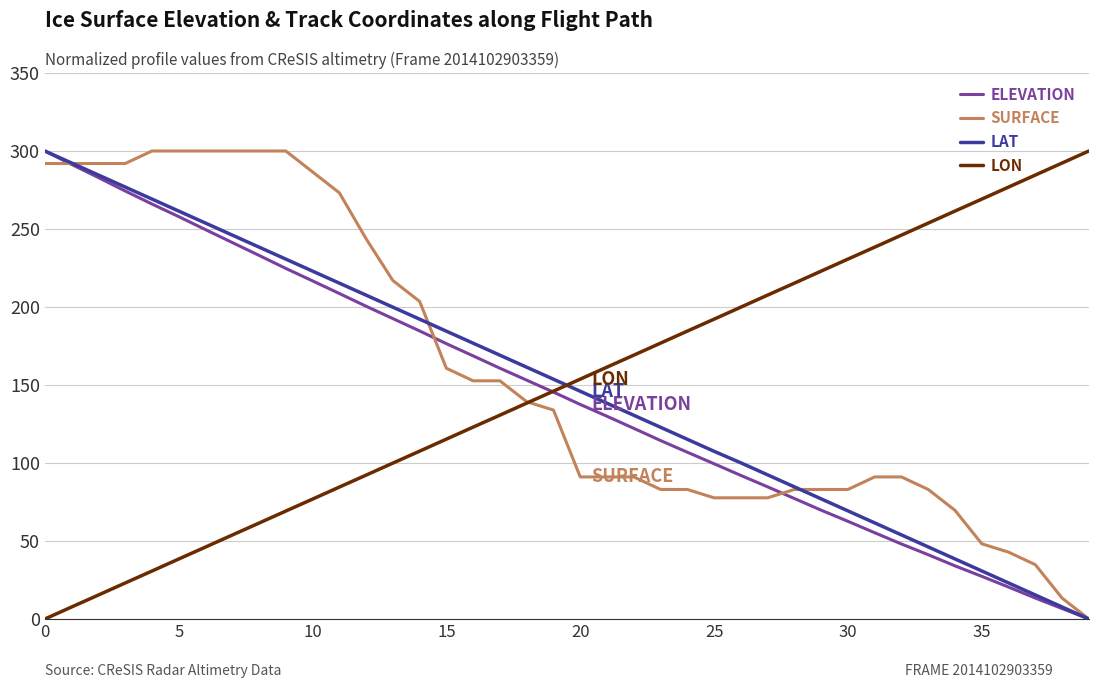

How many intersections are there between LAT and LON?

1